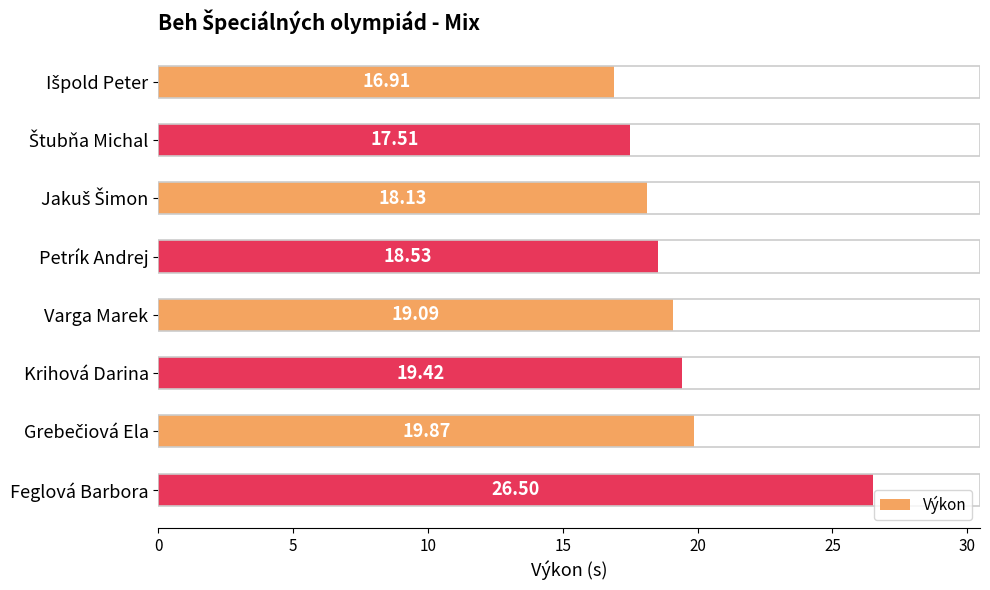

Does the chart contain stacked bars?

No